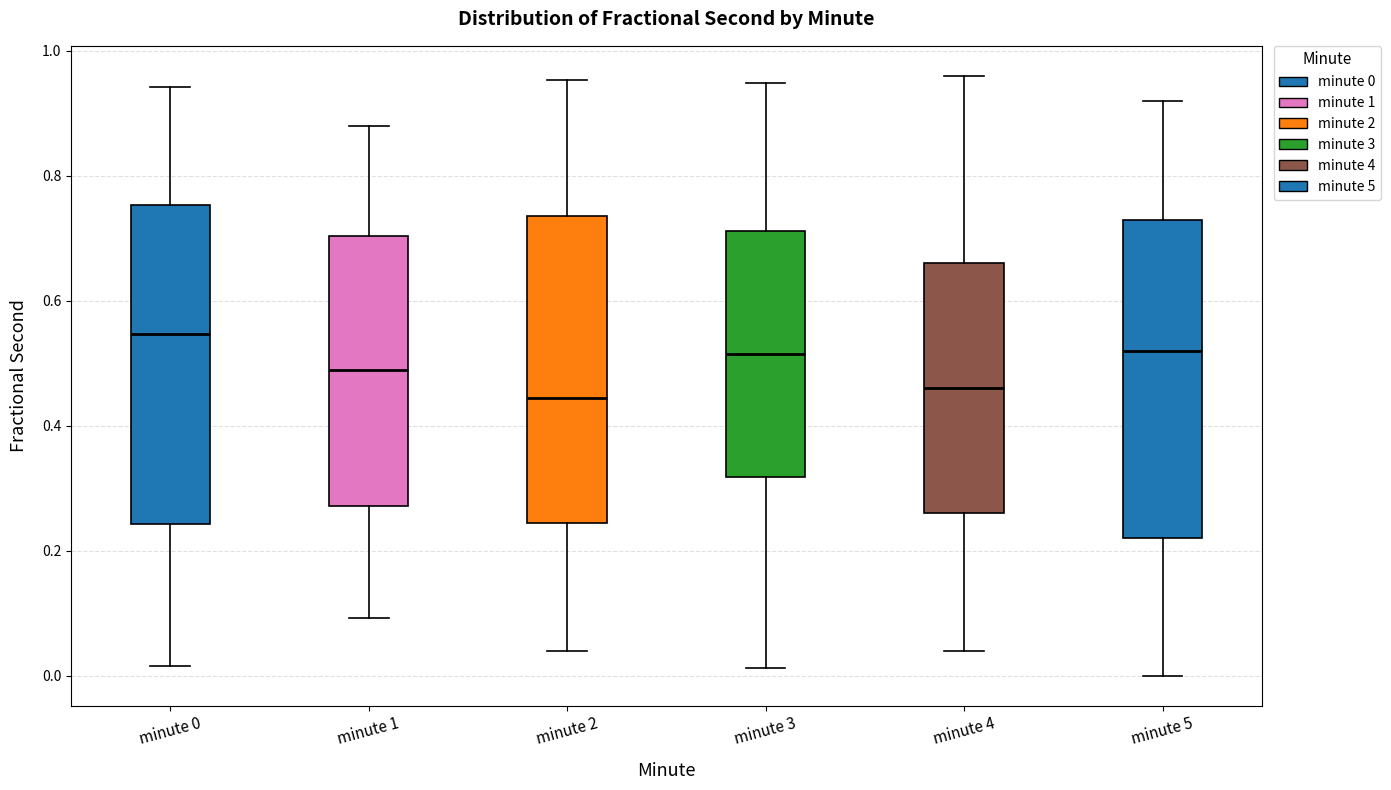

Which box has the highest median line?

minute 0